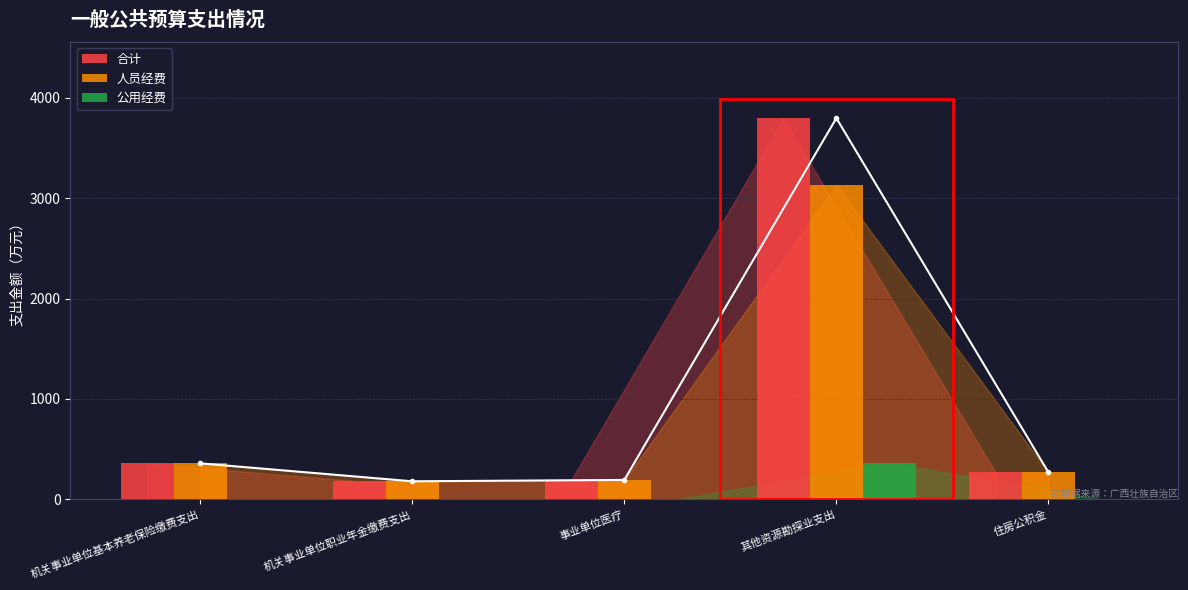

What is the total value across all series at 机关事业单位基本养老保险缴费支出?

715.4